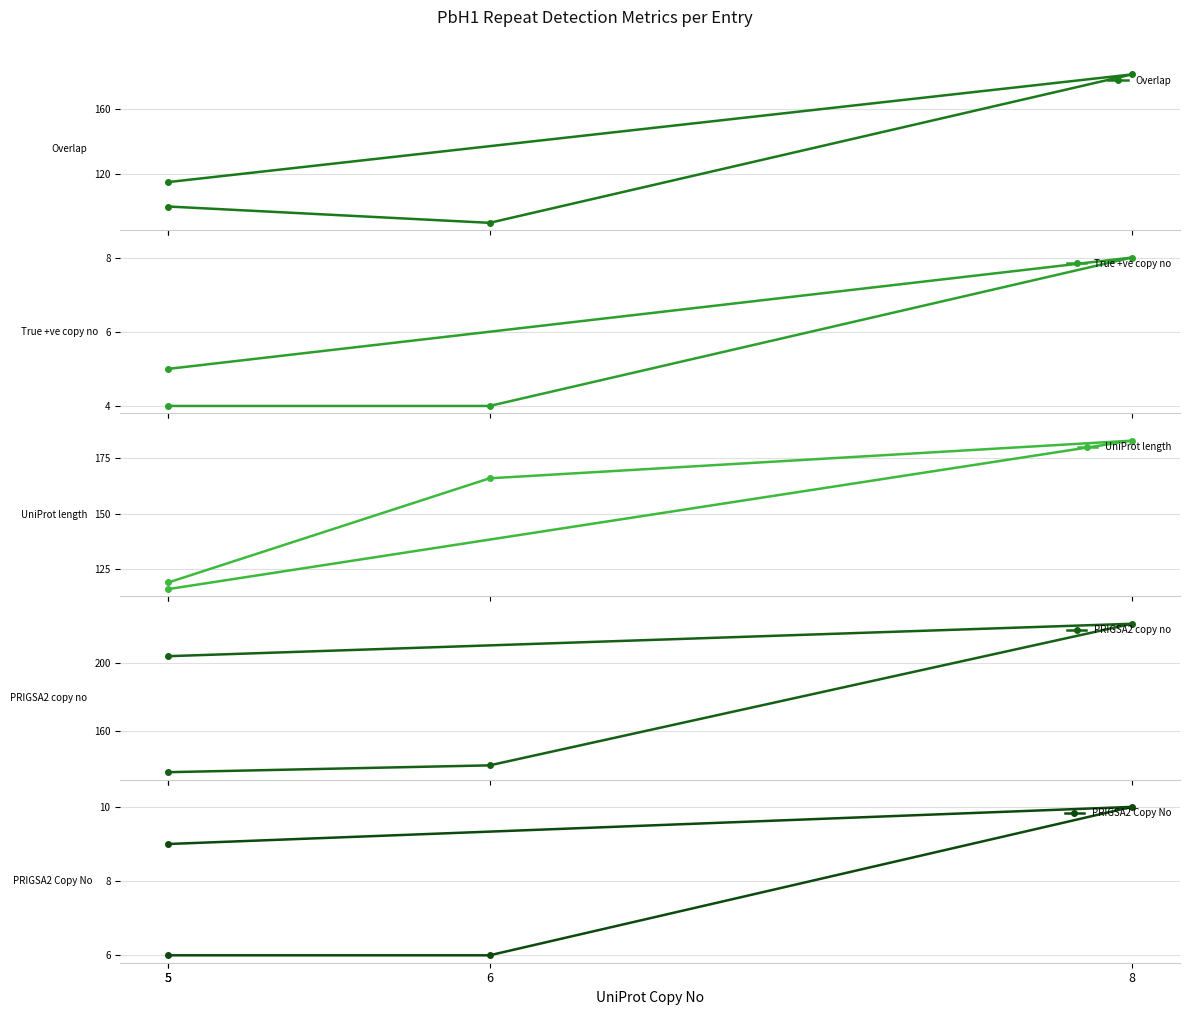

Which series has the widest spread of values?

Overlap